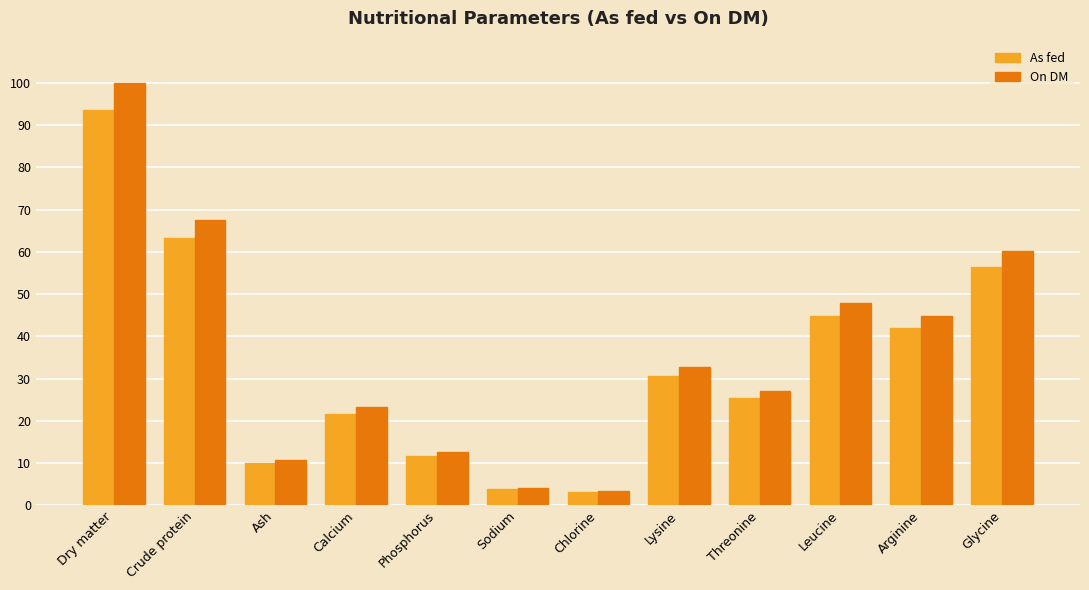

At how many categories does at least one series exceed 46?

4